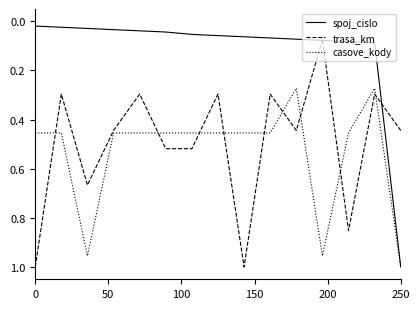

What is the difference between the maximum and minimum values in the trasa_km series?

0.9